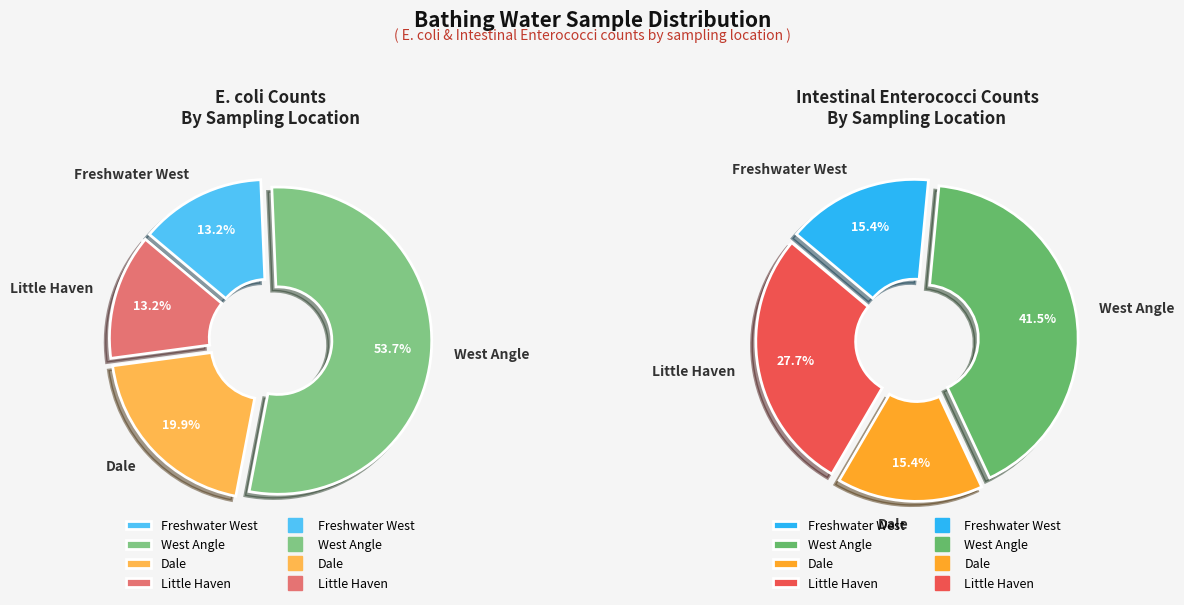

Which category accounts for the majority?

West Angle